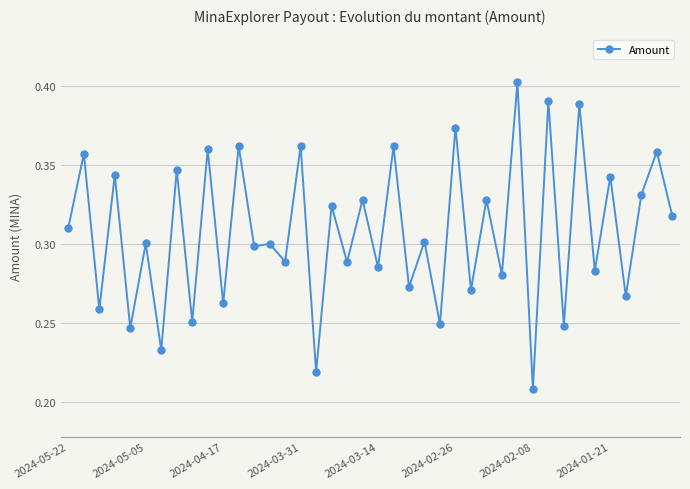

True or false: there are more than 2 points higher than both neighbors.

True